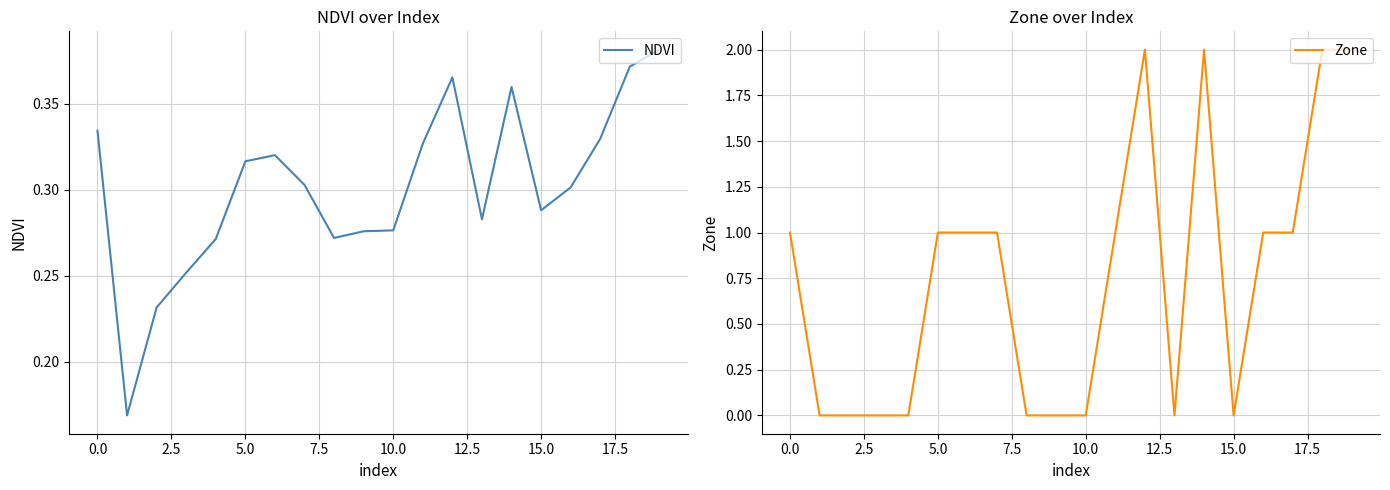

At which category does the chart reach its peak across all series?

12